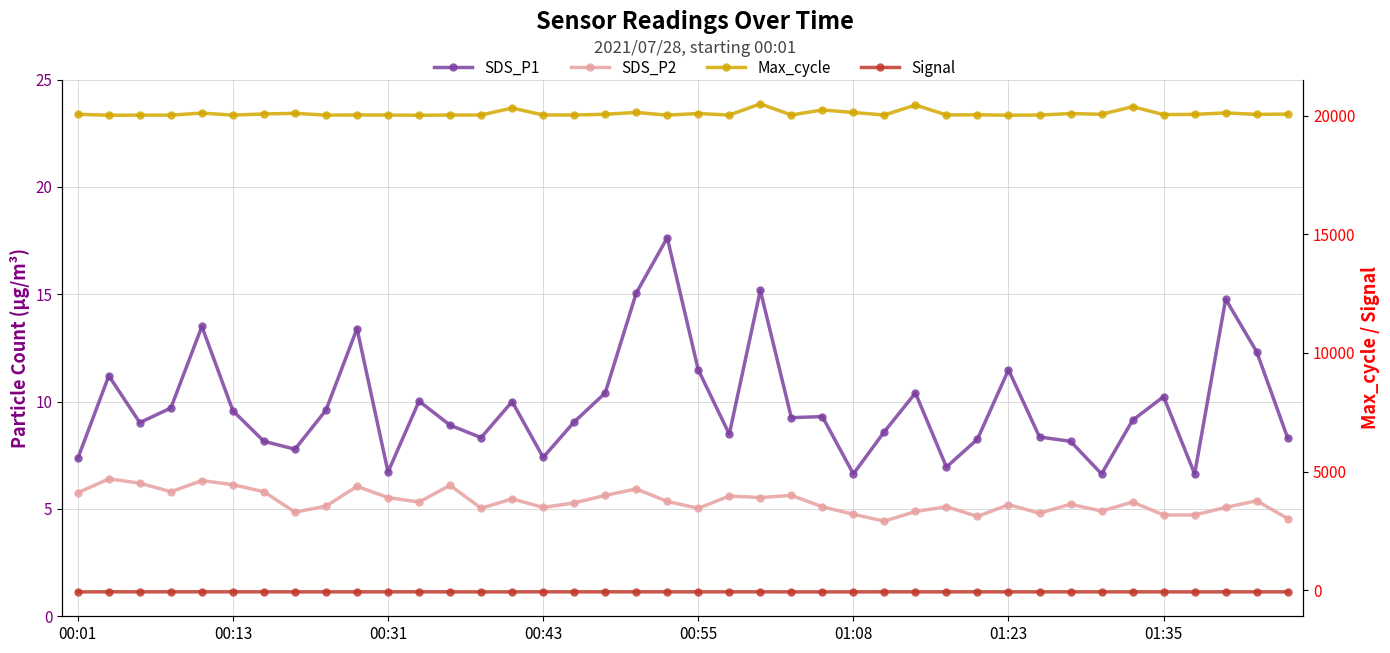

Which category has the lowest value across all series?

00:01